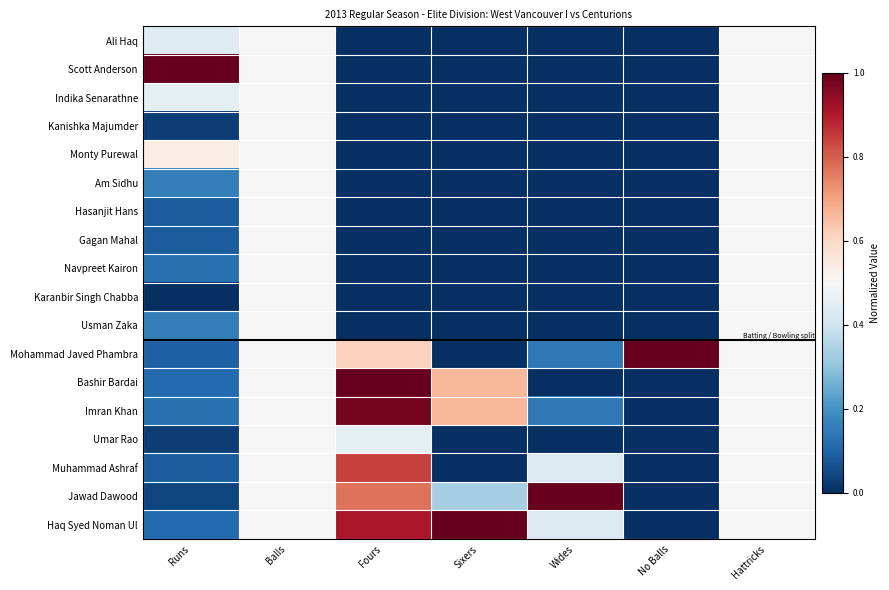

What is the total value across all series at Fours?

5.6